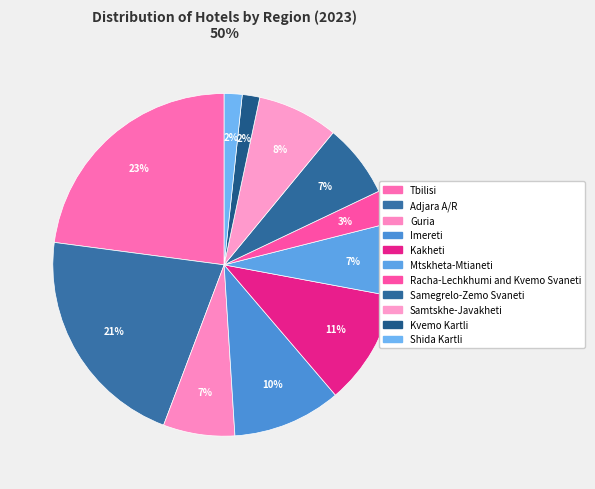

How many segments does this pie chart have?

11